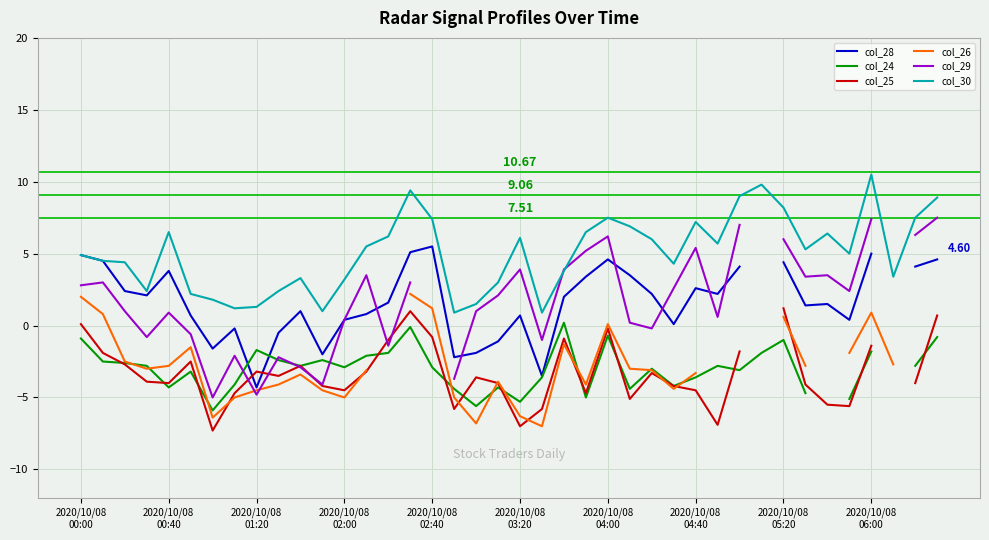

What is the difference between the maximum and minimum values in the col_30 series?

9.6